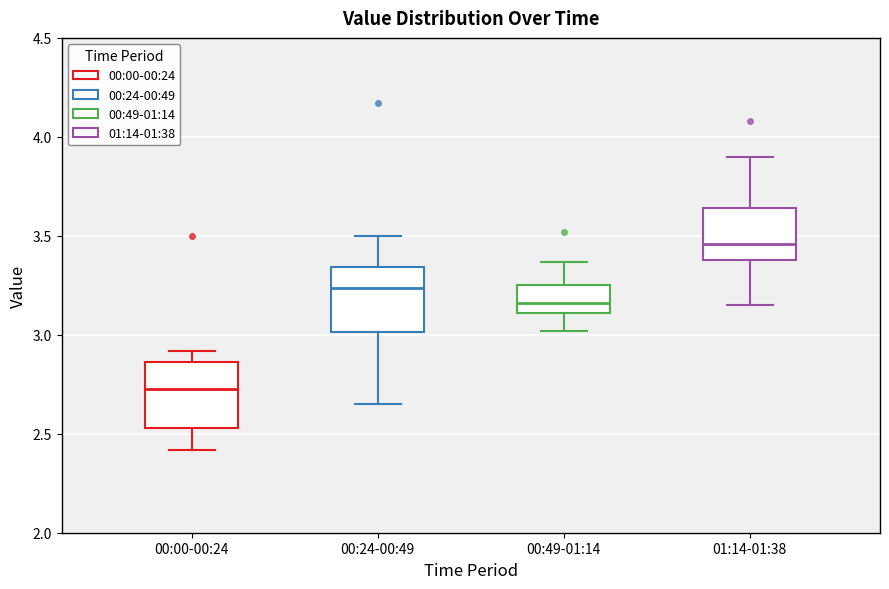

Where does the lower whisker of the box for 00:24-00:49 end on the y-axis? The values are not printed on the chart, so give them approximately, as read against the axis.

2.65